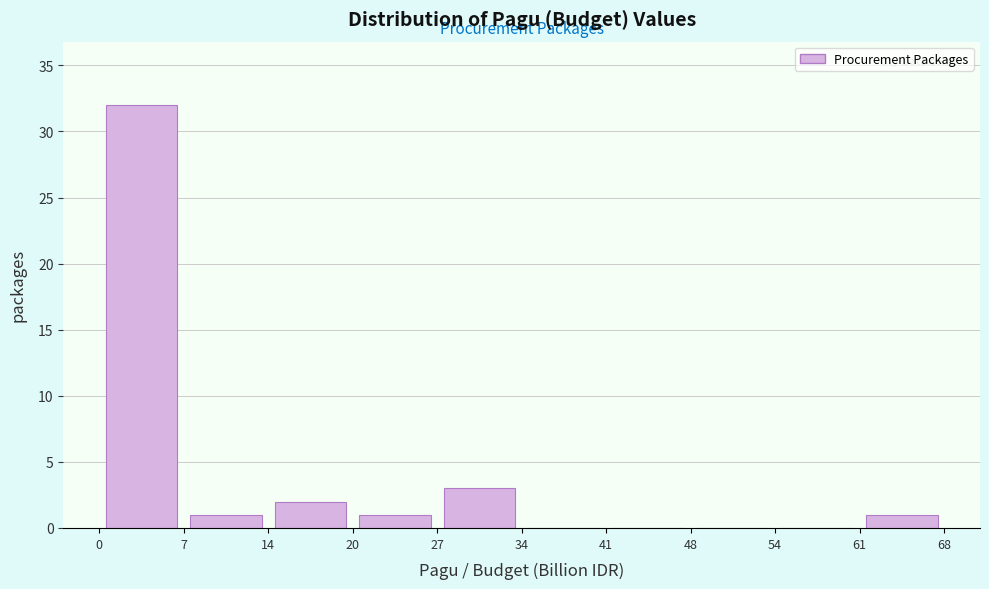

How tall is the bar that spans 7 to 14 on the x-axis? The values are not printed on the chart, so give them approximately, as read against the axis.

1